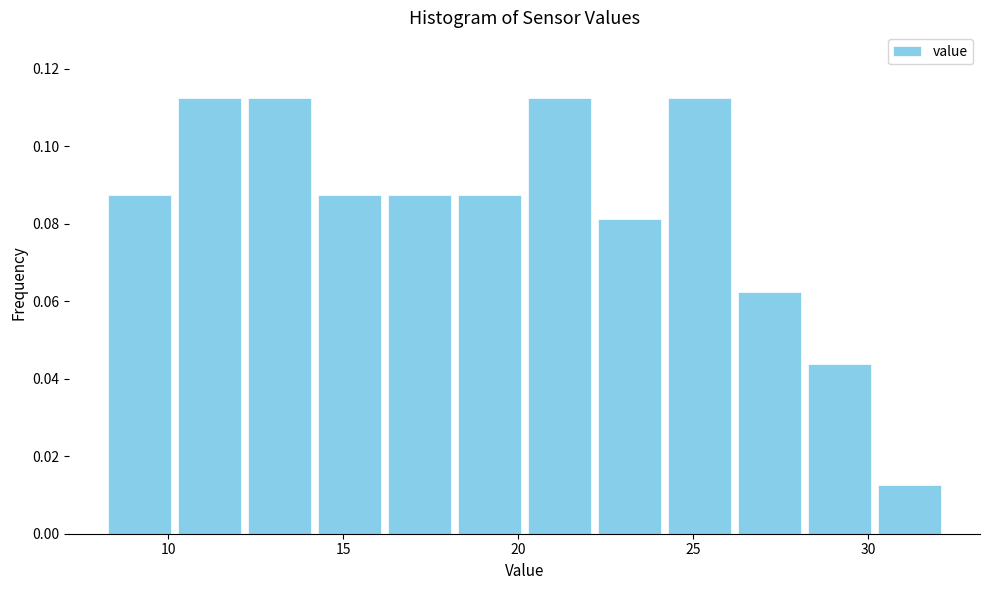

Reading left to right, transcribe this chart: for each bar, give the range it covers on the x-axis and its height. Neither the bar edges nor the heights are printed on the chart, so give them approximately, as read against the axes.

8 to 10: 0.088
10 to 12: 0.112
12 to 14: 0.112
14 to 16: 0.088
16 to 18: 0.088
18 to 20: 0.088
20 to 22: 0.112
22 to 24: 0.082
24 to 26: 0.112
26 to 28: 0.062
28 to 30: 0.044
30 to 32: 0.012